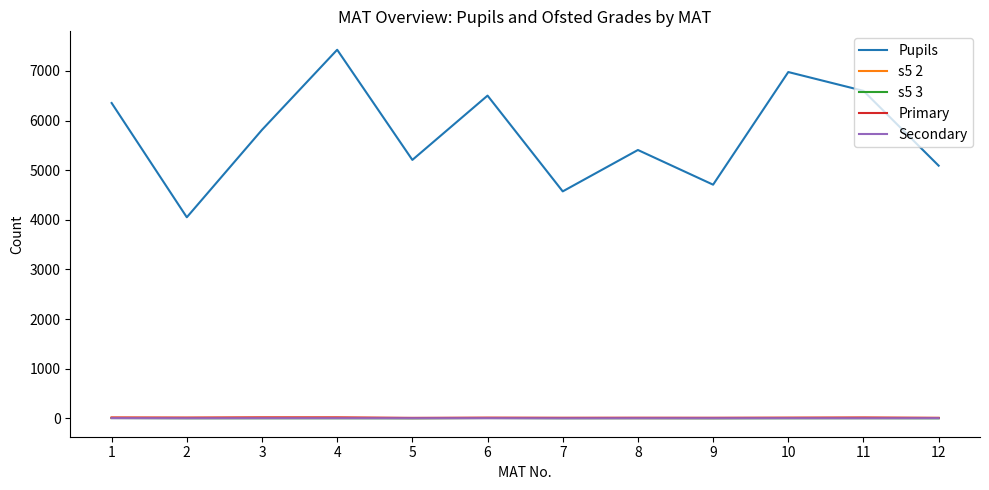

True or false: s5 2 and Pupils cross at least once.

False